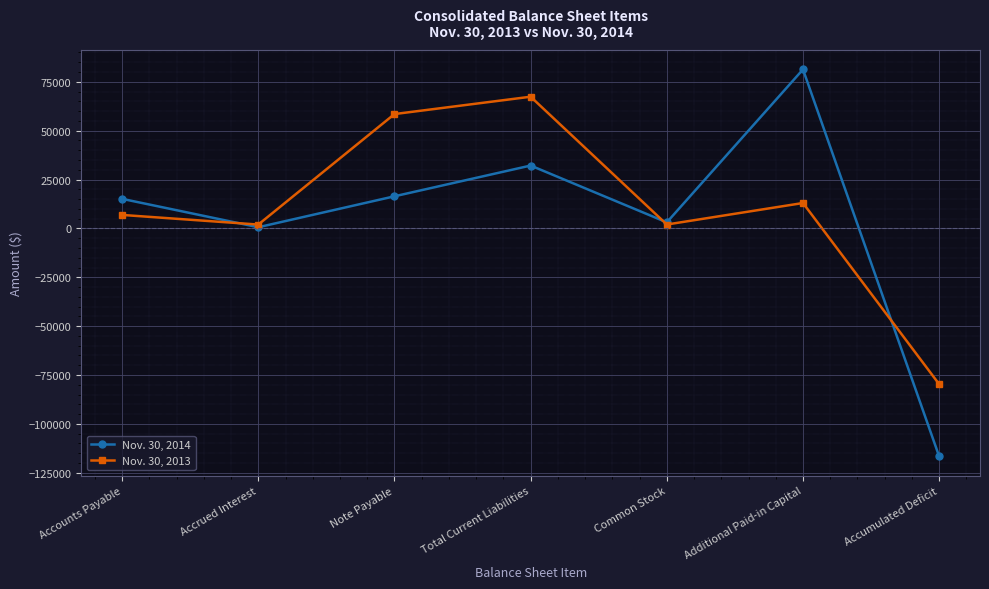

Rank the series at Additional Paid-in Capital from lowest to highest value.

Nov. 30, 2013, Nov. 30, 2014